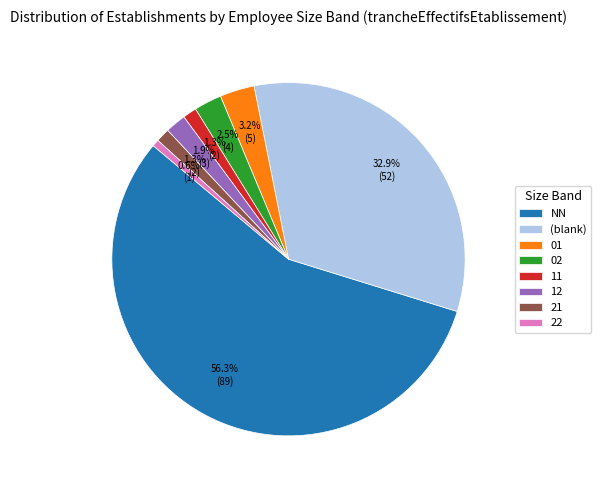

What portion of the pie excludes 02?

97.5%